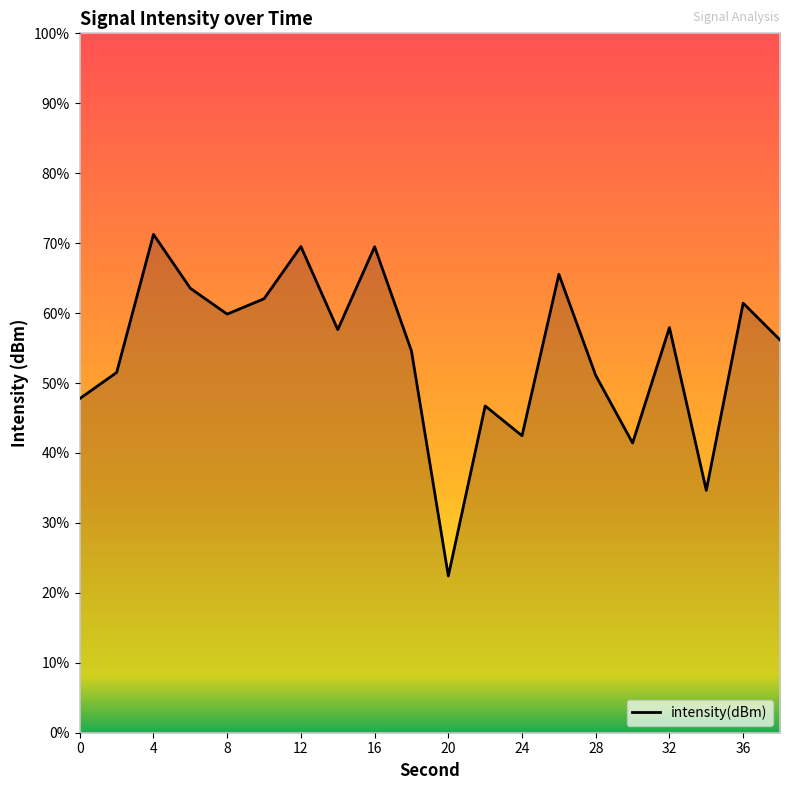

The chart shows a value of -83.9 at 17. True or false?

False